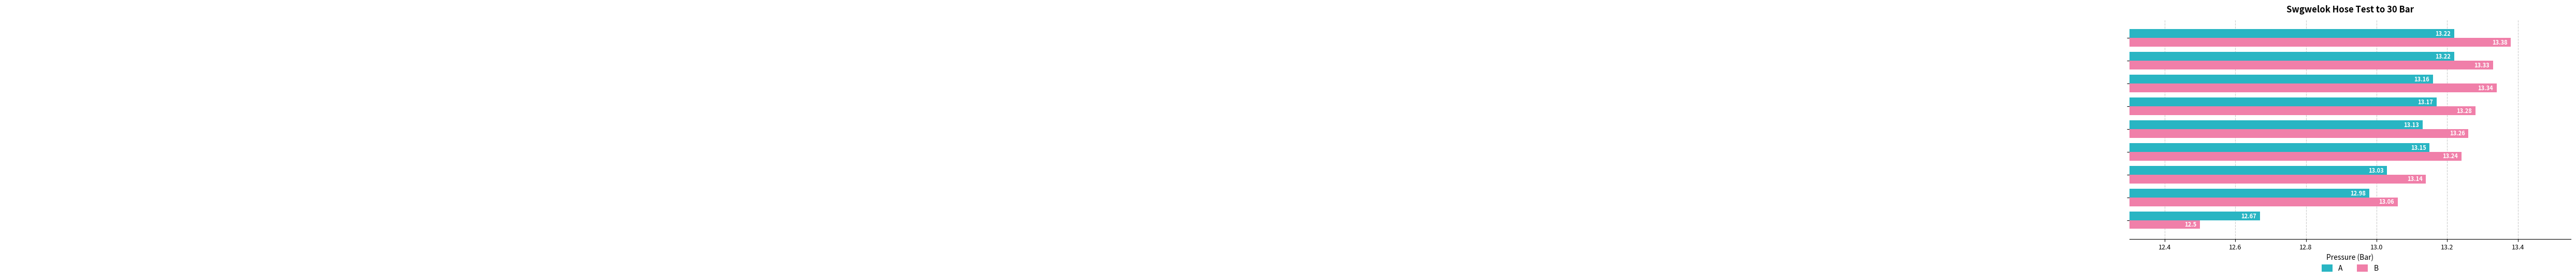

Rank the series by their maximum value, from lowest to highest.

A, B